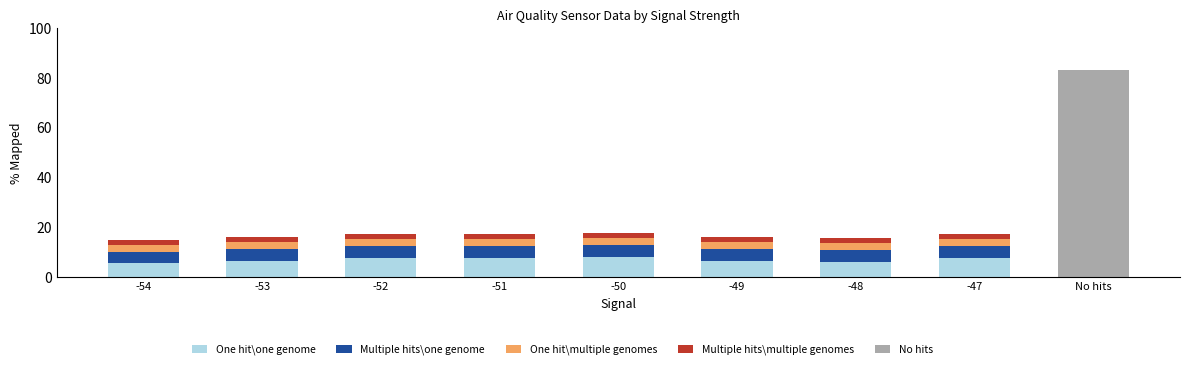

What is the minimum value for One hit\one genome?

5.6